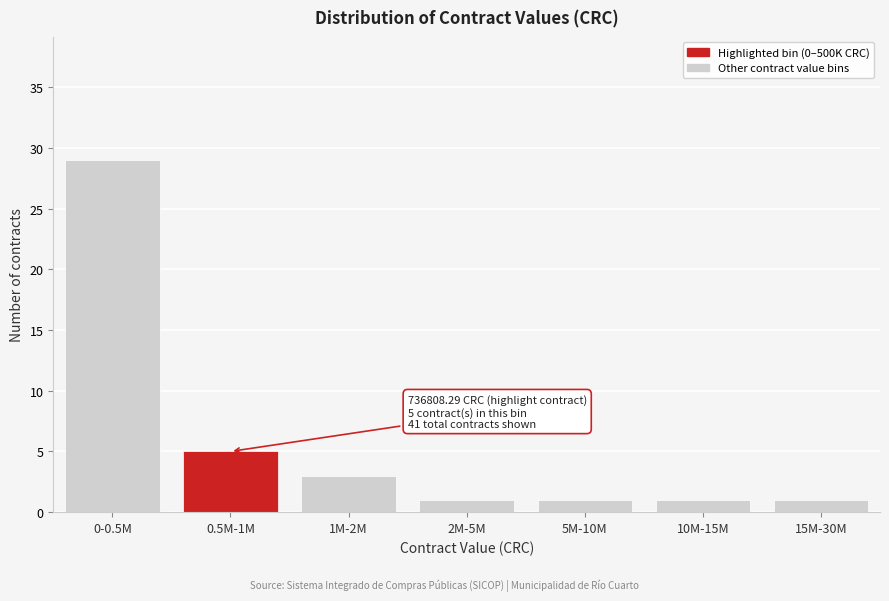

Reading left to right, what are all the values shown in this chart?

0-0.5M=29	0.5M-1M=5	1M-2M=3	2M-5M=1	5M-10M=1	10M-15M=1	15M-30M=1